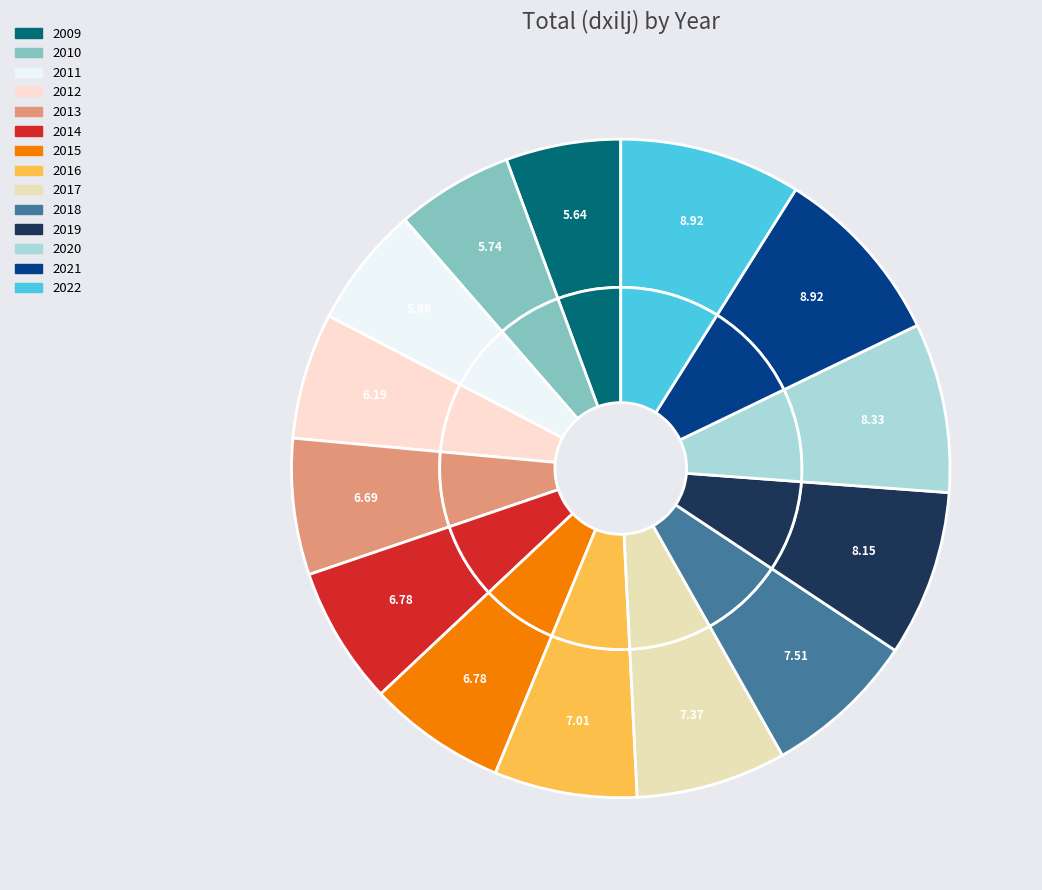

Combined, do 2013 and 2010 account for over 50%?

No